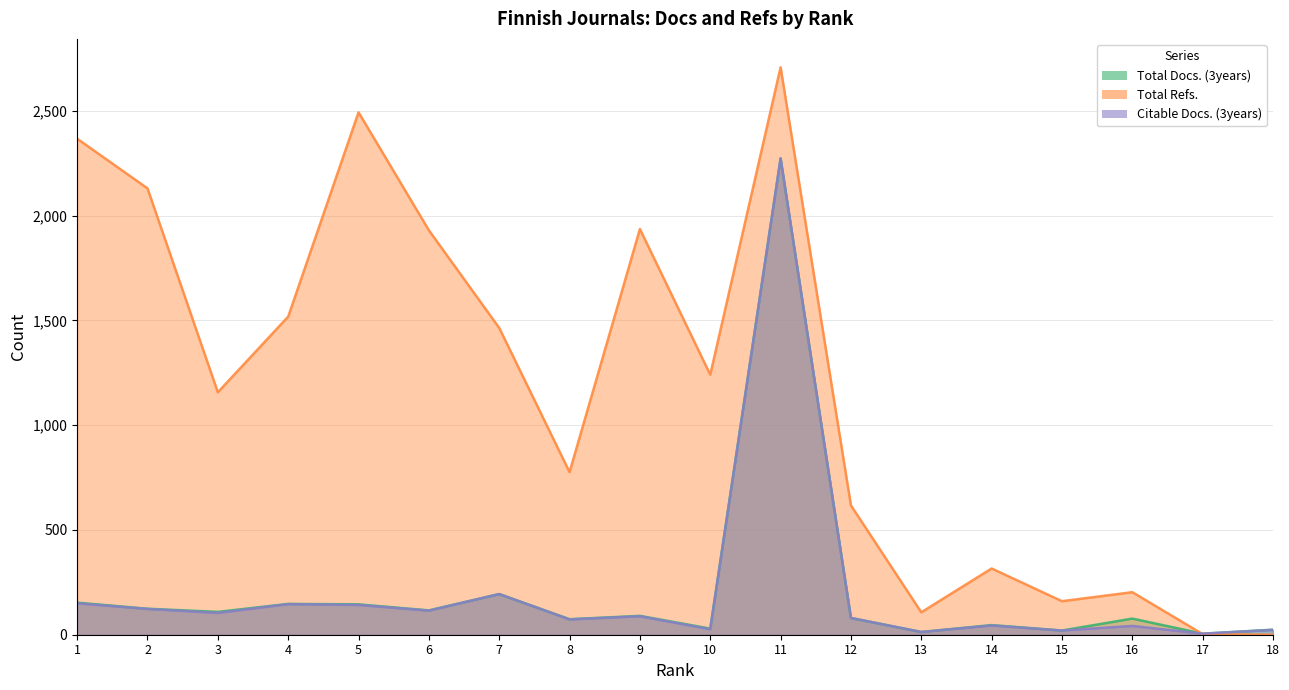

Which has a higher value, 18 or 11?

11